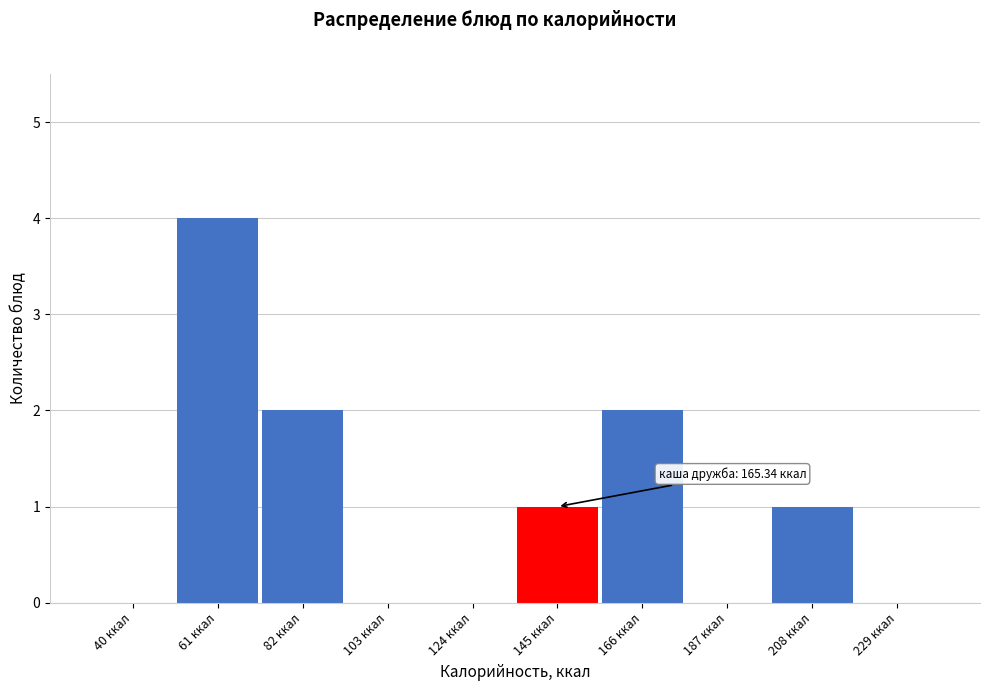

Reading right to left, list all the values displayed in this chart.

229 ккал=0	208 ккал=1	187 ккал=0	166 ккал=2	145 ккал=1	124 ккал=0	103 ккал=0	82 ккал=2	61 ккал=4	40 ккал=0